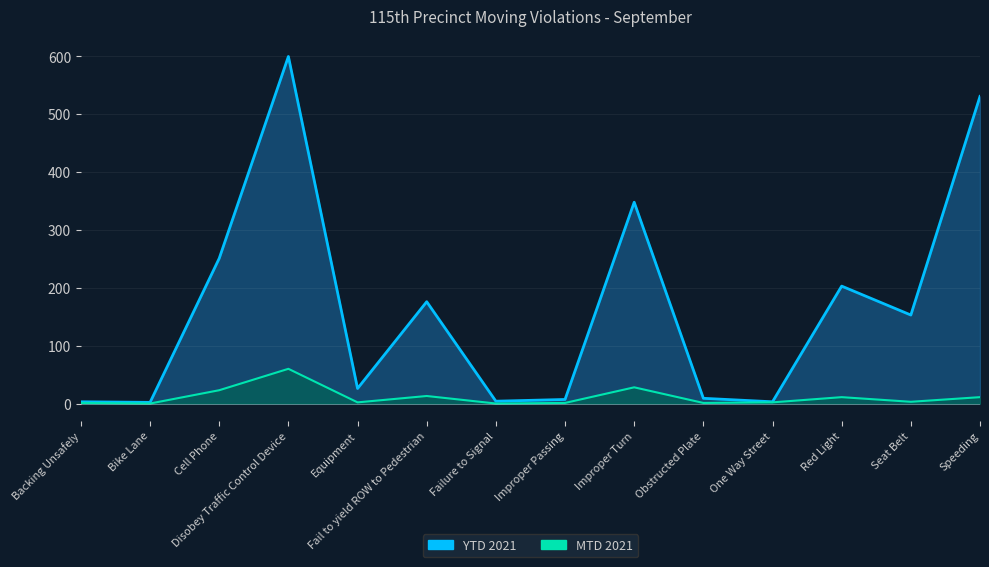

The value of MTD 2021 at Speeding is 11. True or false?

True